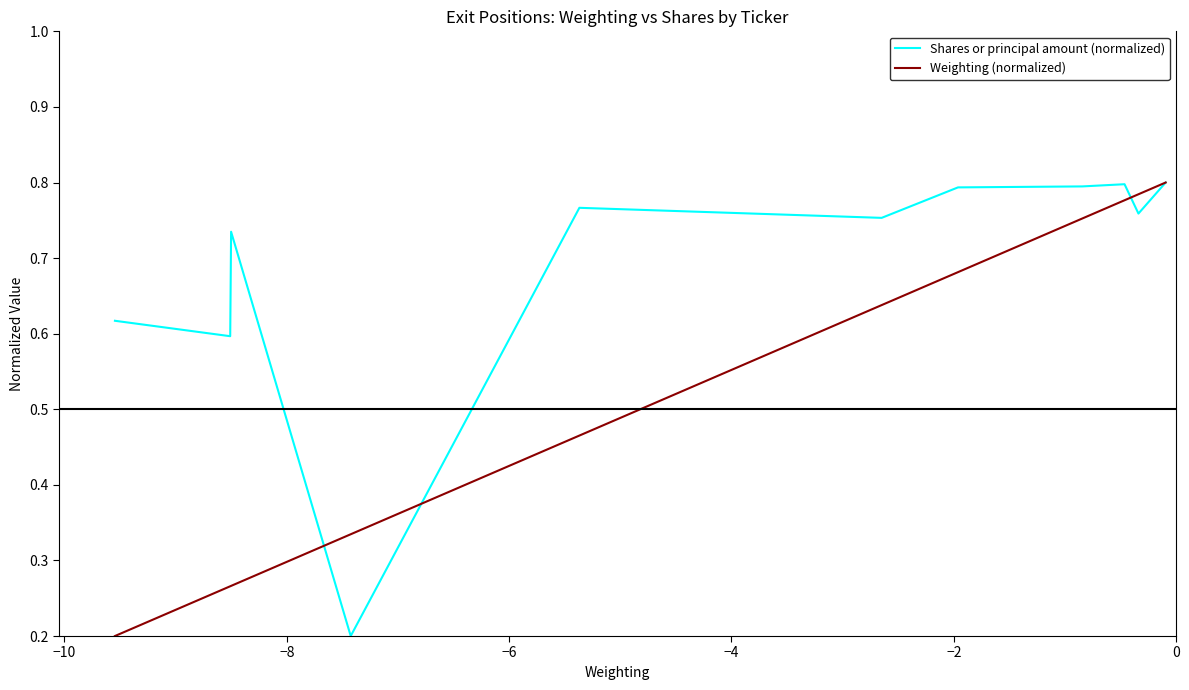

True or false: Shares or principal amount (normalized) and Weighting (normalized) intersect in this chart.

True